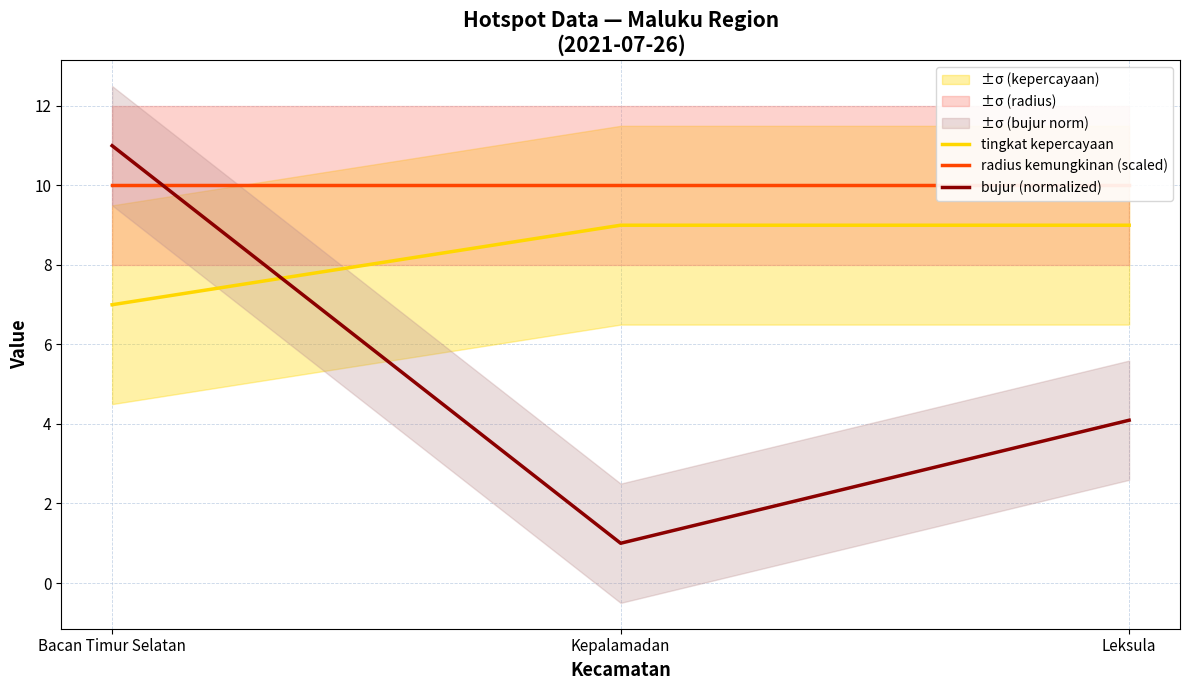

List the labels in order of bujur (normalized) value, largest first.

Bacan Timur Selatan, Leksula, Kepalamadan